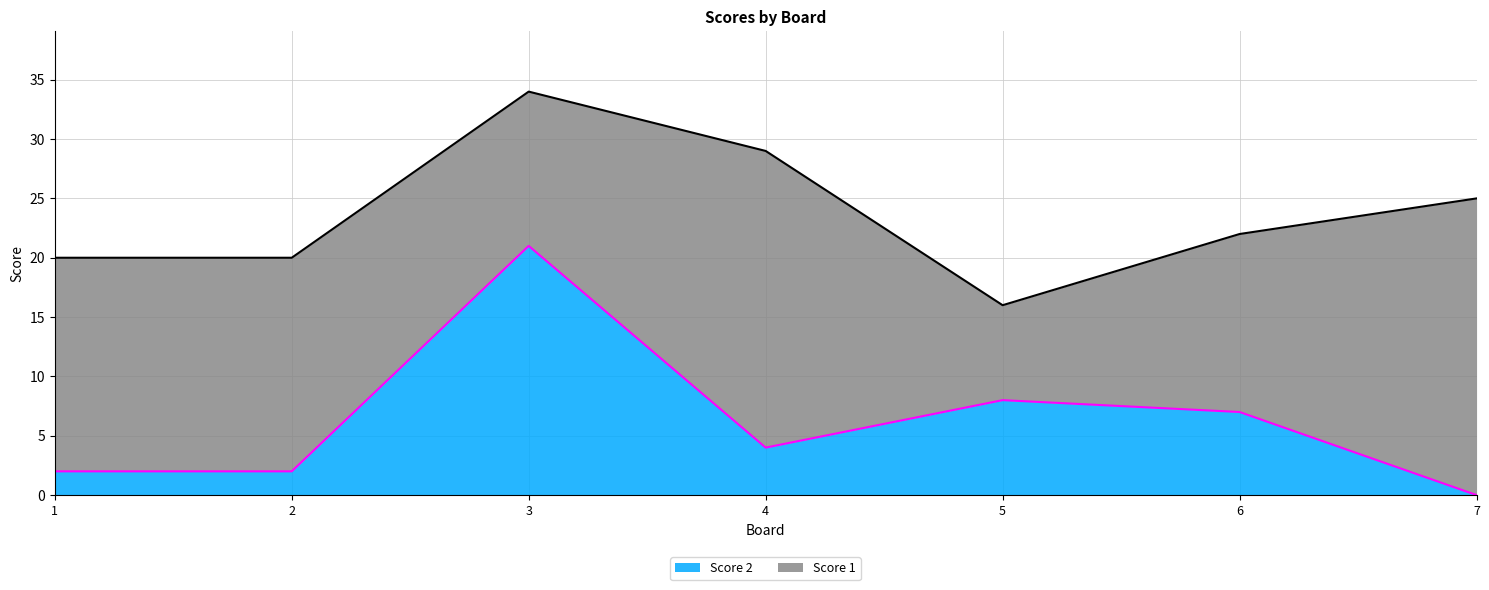

True or false: Score 2 has a value of 7 at 3.

False